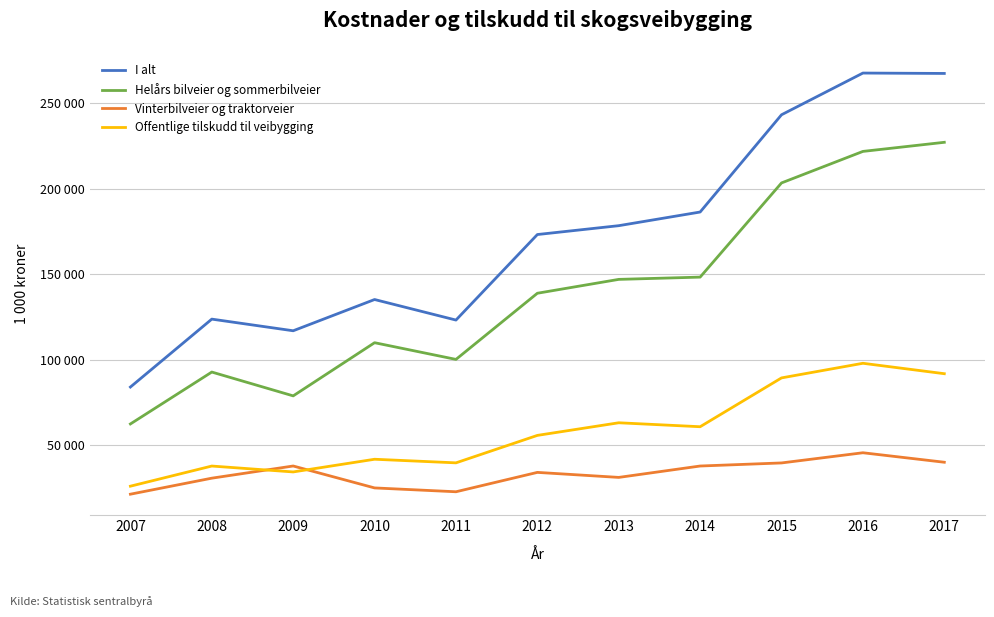

What is the sum of the I alt values at 2011 and 2015?

366435